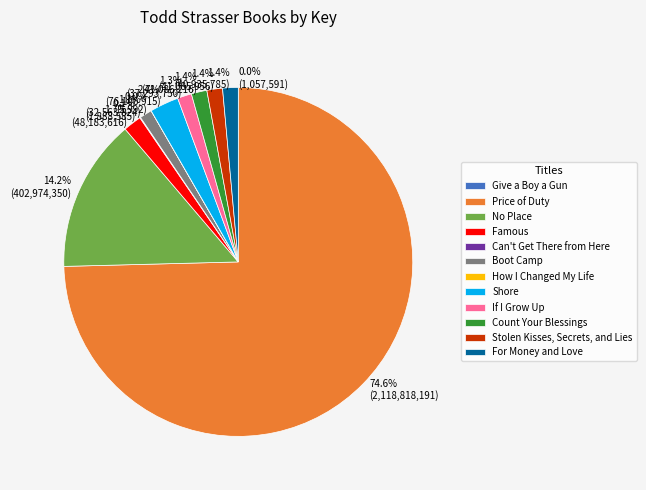

To the nearest percent, what is the combined percentage of Count Your Blessings and If I Grow Up?

3%